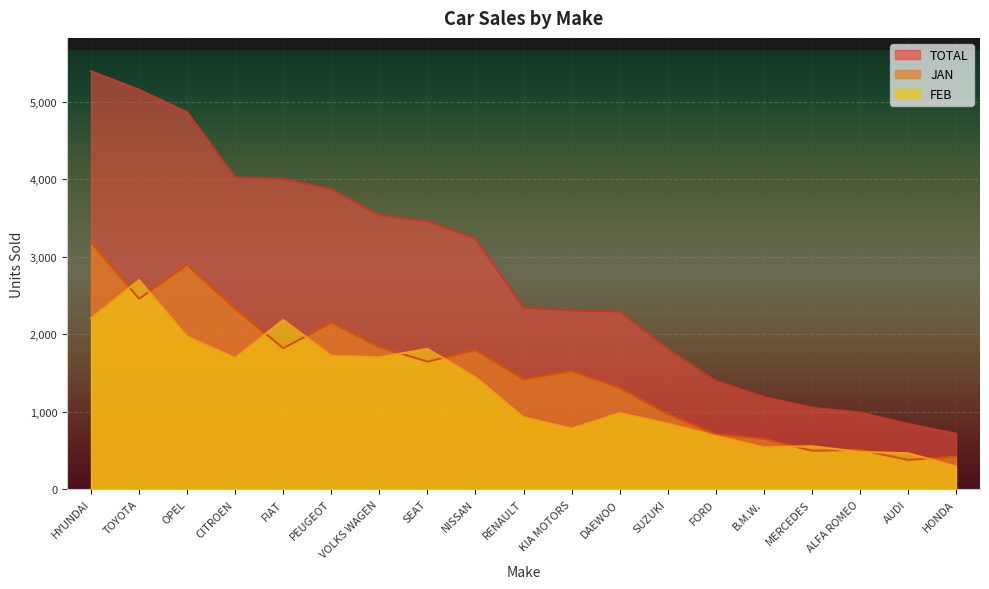

Does the chart display data point markers on the line(s)?

No